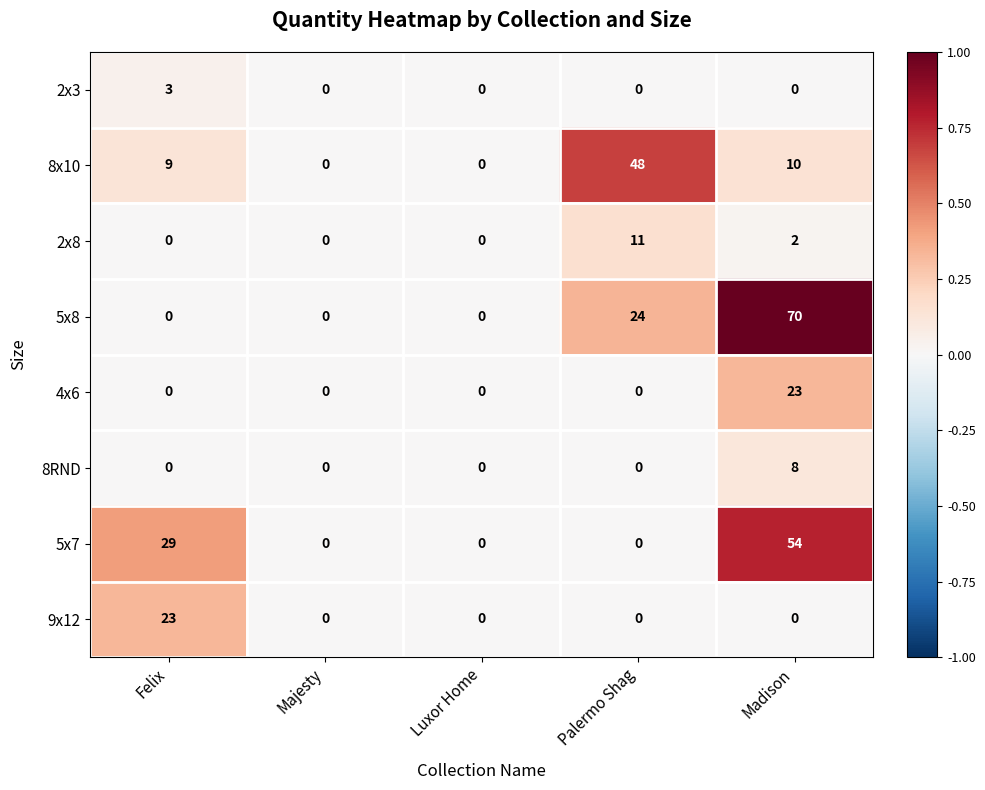

What is the spread (max minus min) of values at Palermo Shag?

48